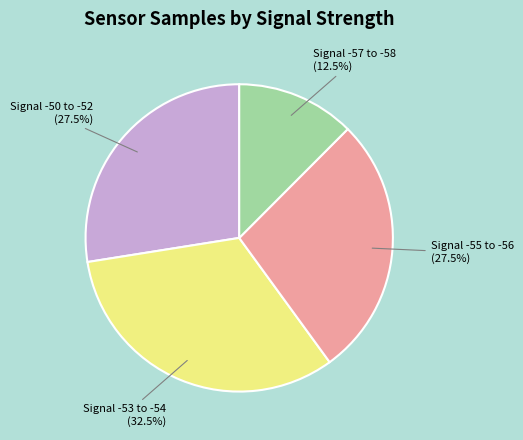

Is there any slice that represents more than half of the pie?

No